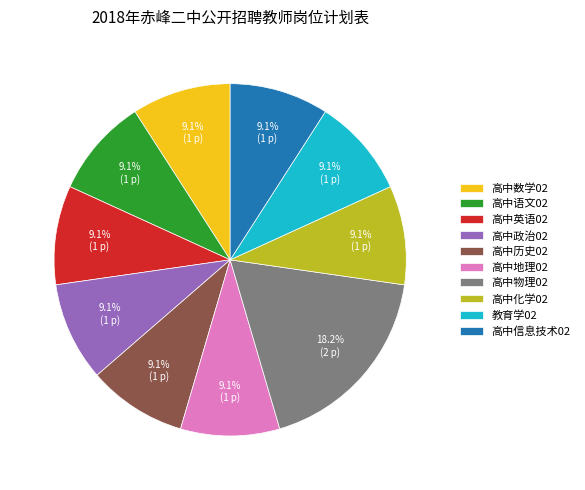

How many segments does this pie chart have?

10